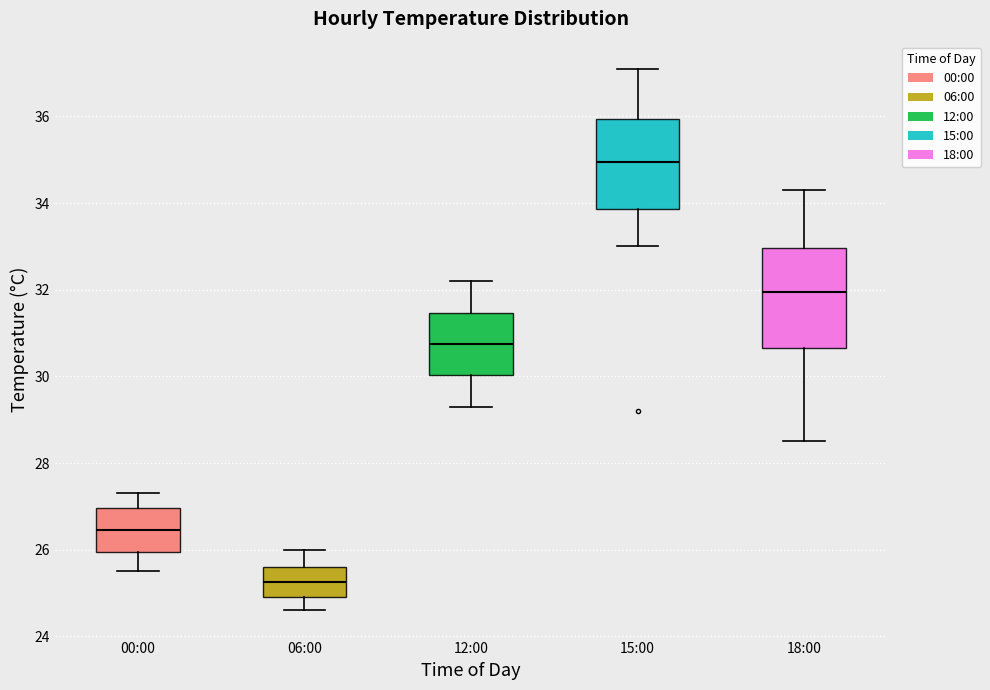

Which box's median line is the highest?

15:00